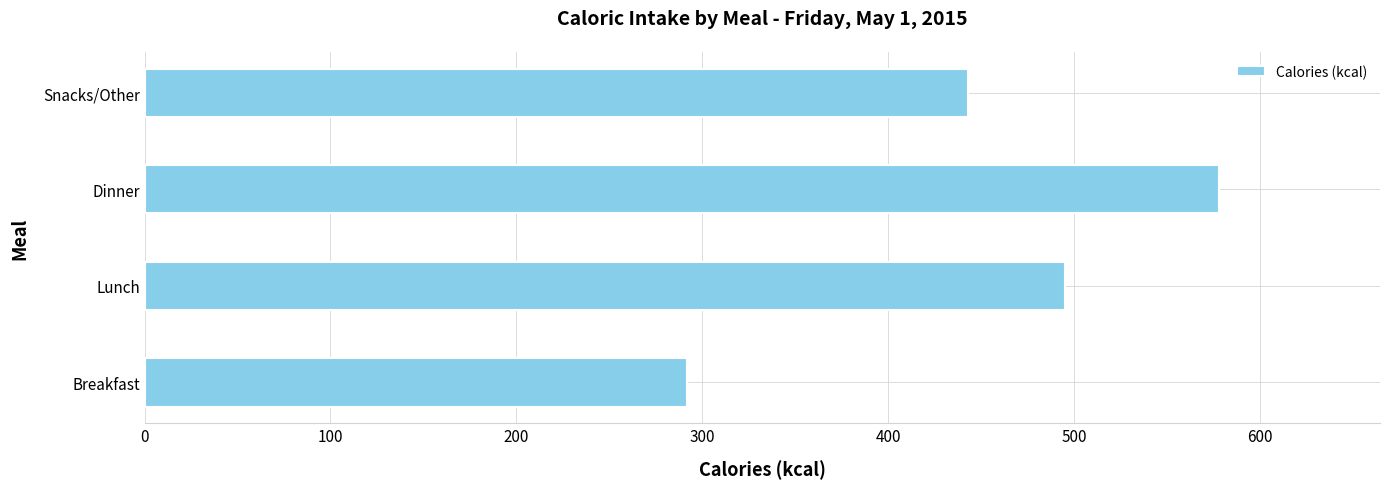

Rank the categories by value from lowest to highest.

Breakfast, Snacks/Other, Lunch, Dinner